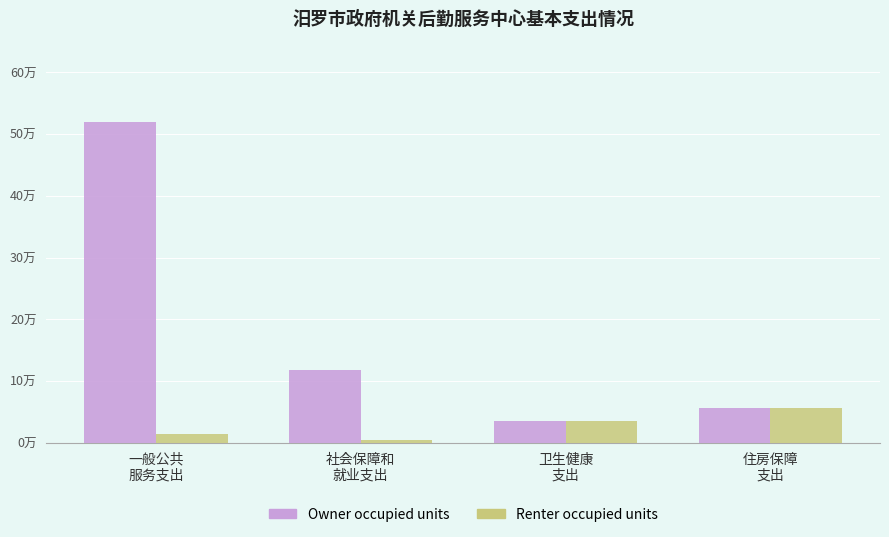

What position from the right is 卫生健康
支出?

2